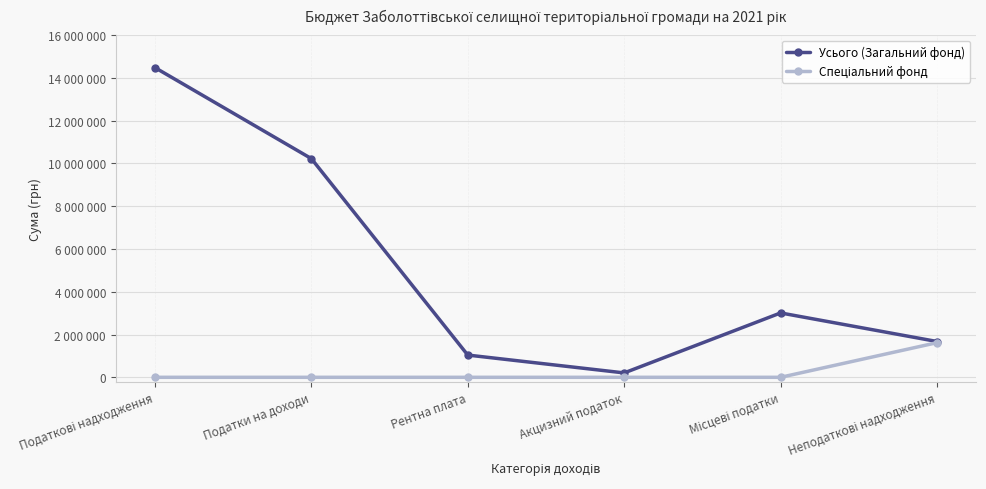

Is it true that Спеціальний фонд equals 0 at Місцеві податки?

True